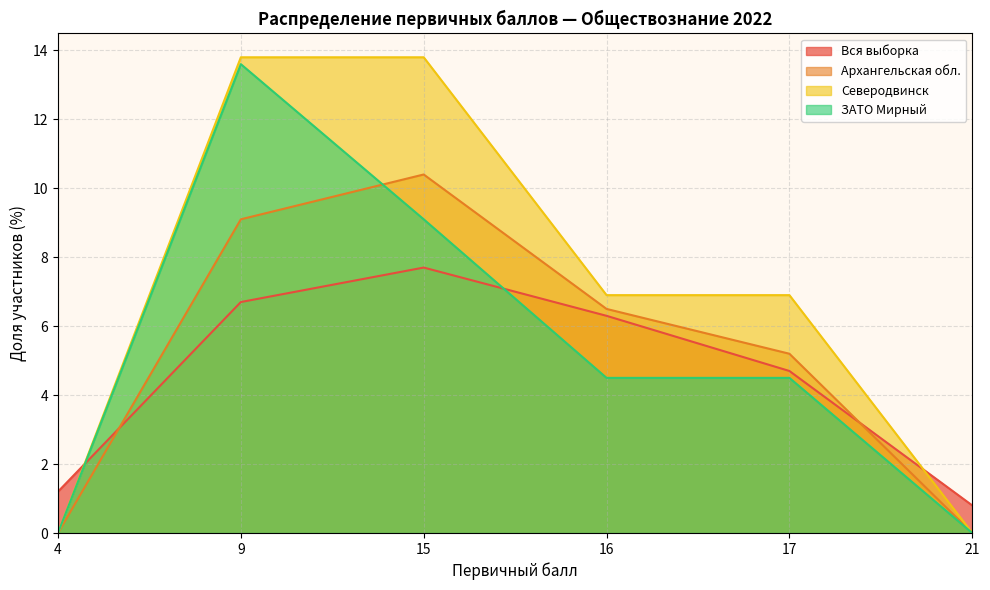

Rank the categories by ЗАТО Мирный value from highest to lowest.

9, 15, 16, 17, 4, 21